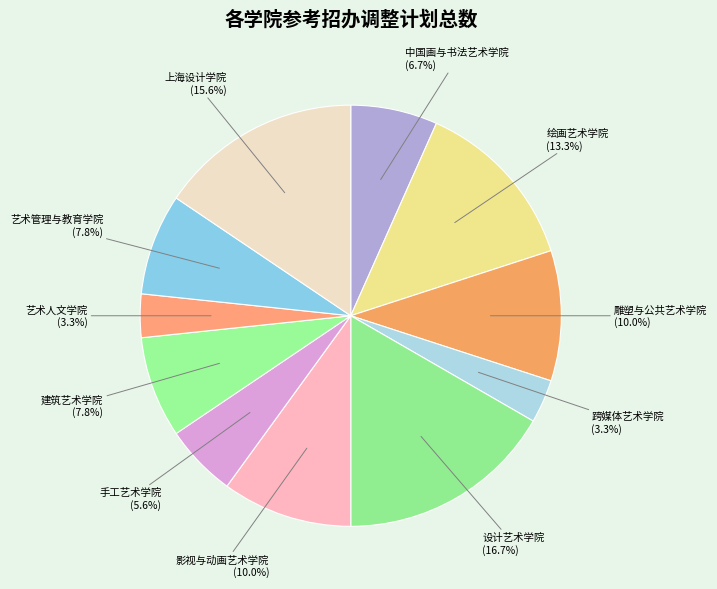

What portion of the pie excludes 上海设计学院?

84.4%